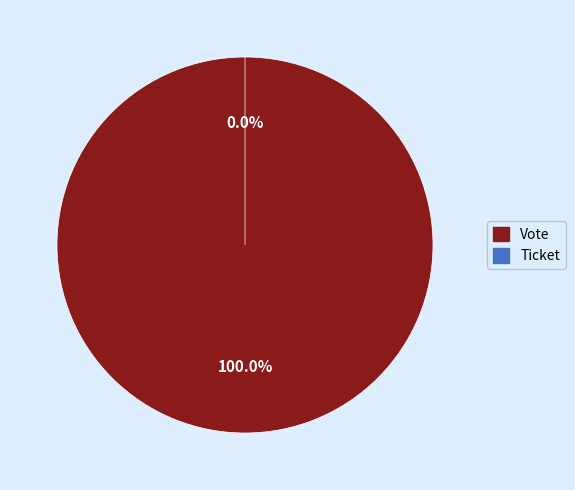

Does Vote represent more than half of the total?

Yes